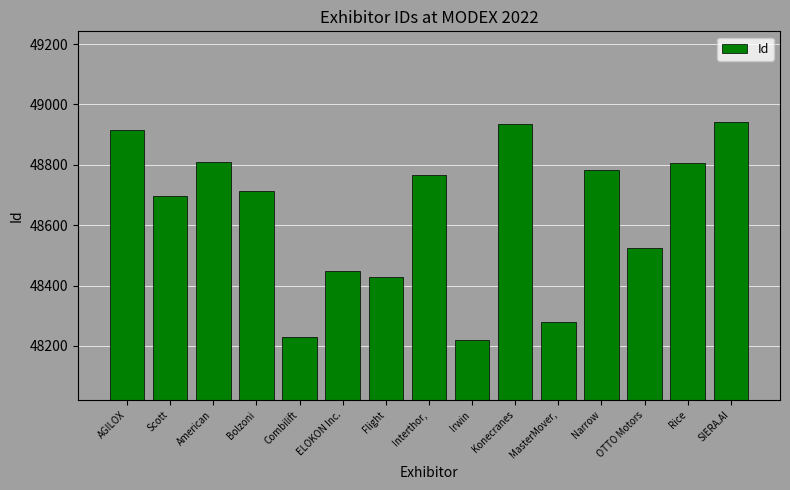

Which has a higher value, Interthor, or Flight?

Interthor,